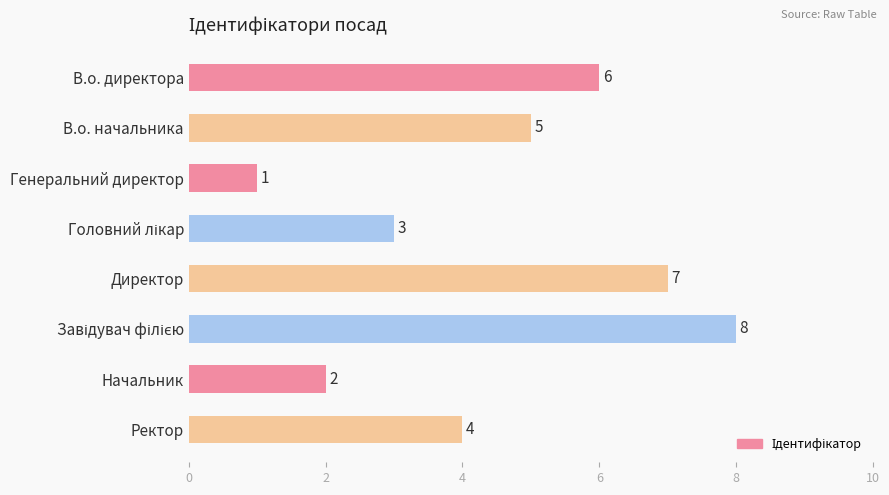

How many values are between 3 and 7?

5